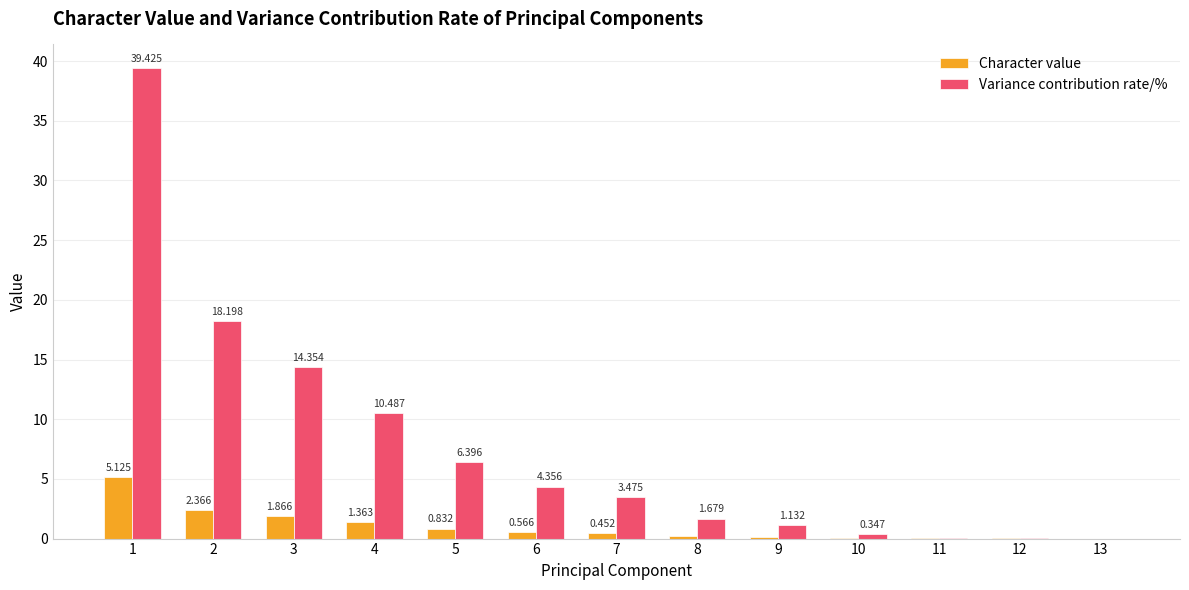

Between 3 and 4, which series saw the biggest shift?

Variance contribution rate/%